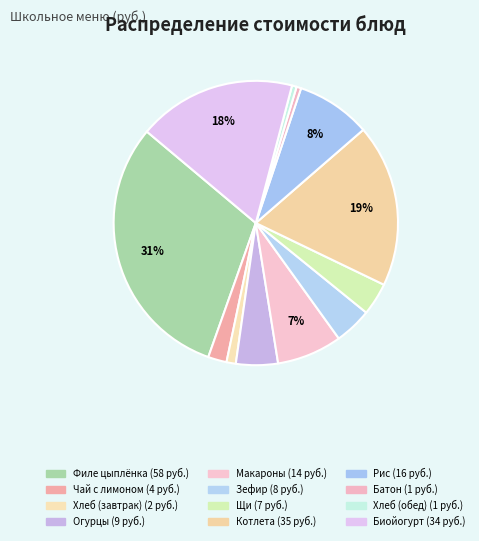

How many slices are in this pie chart?

12